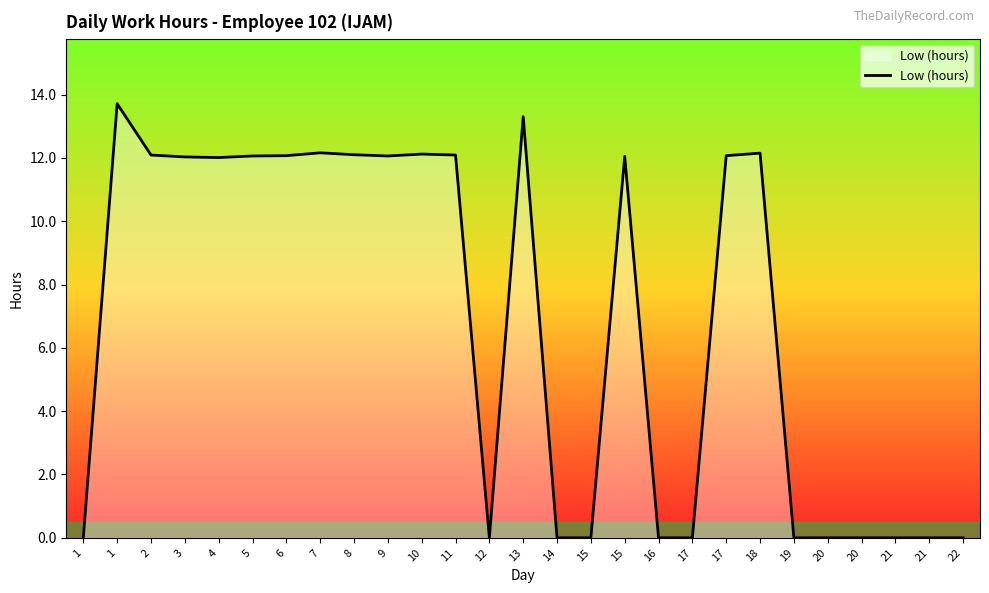

What is the maximum value shown in the chart?

13.7